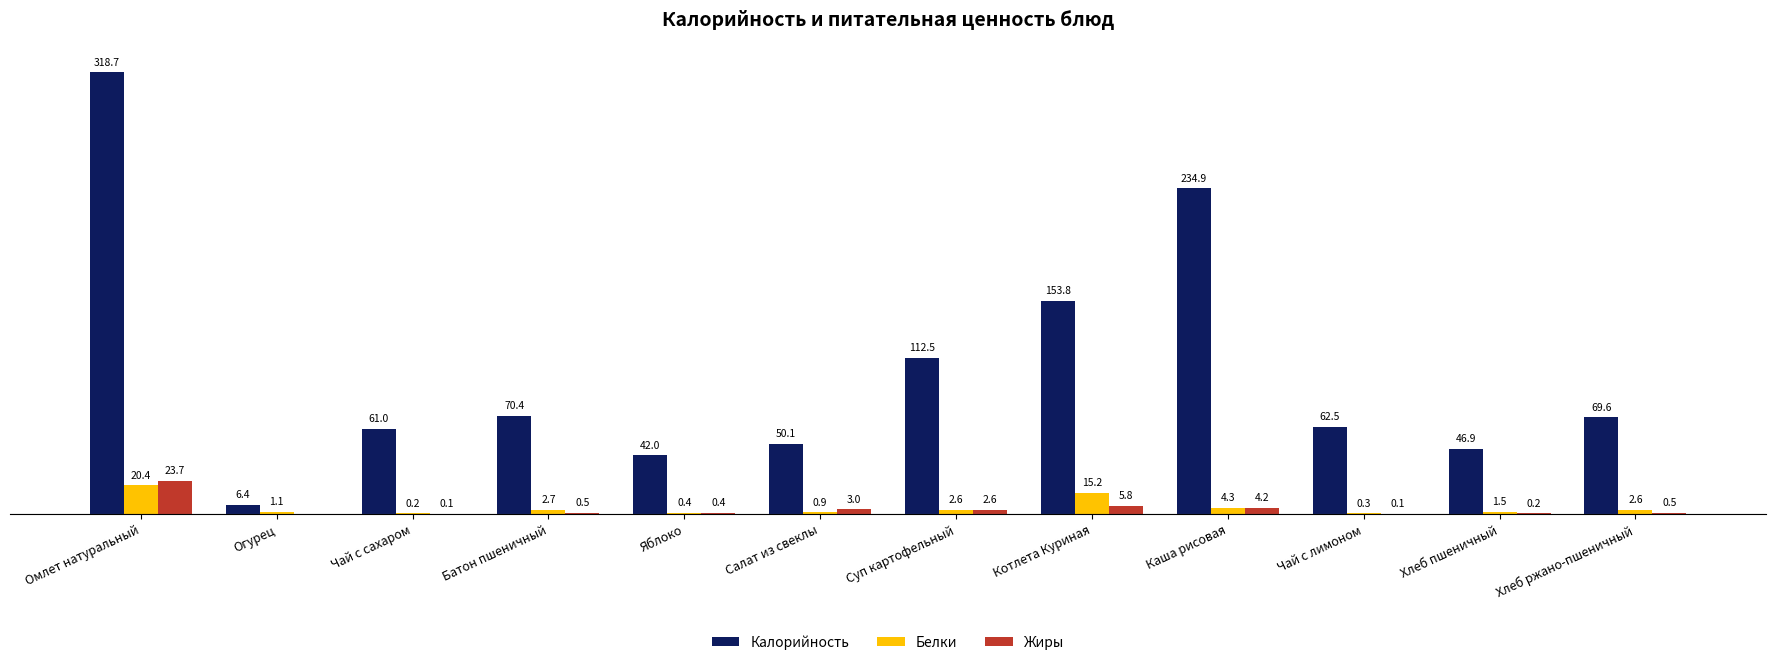

At which label does Белки reach its peak?

Омлет натуральный